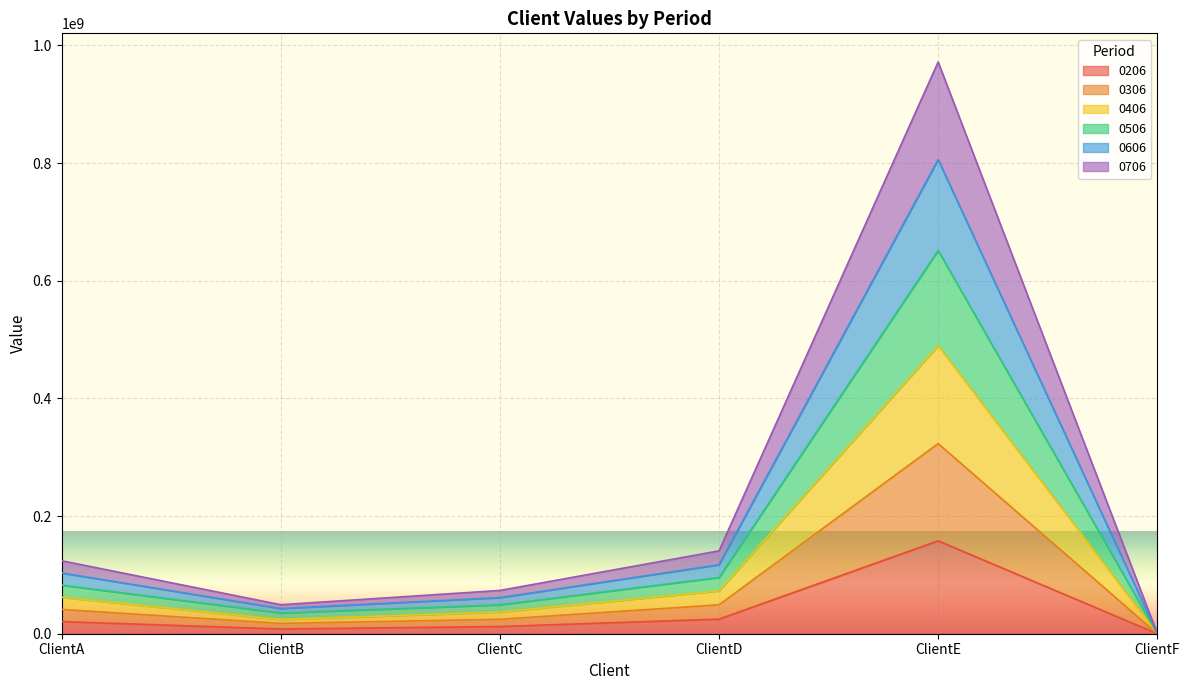

At which category is the sum across all series the highest?

ClientE